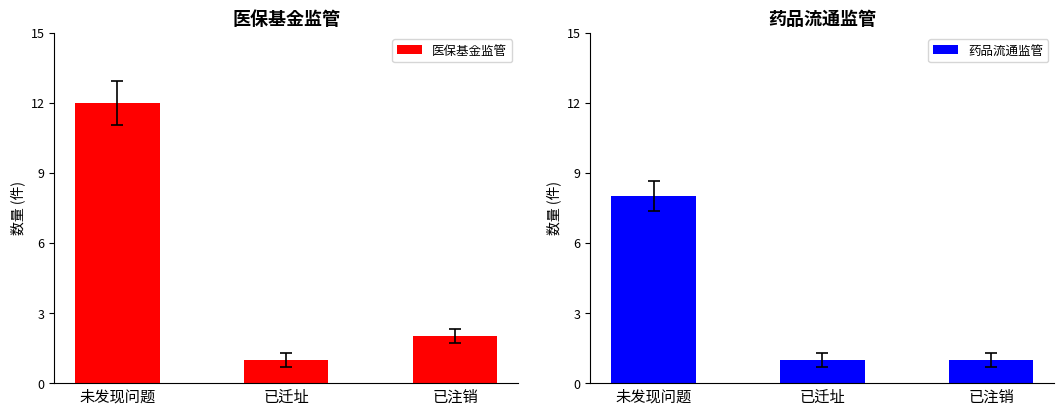

At 已迁址, list the series in order from smallest to largest.

医保基金监管, 药品流通监管